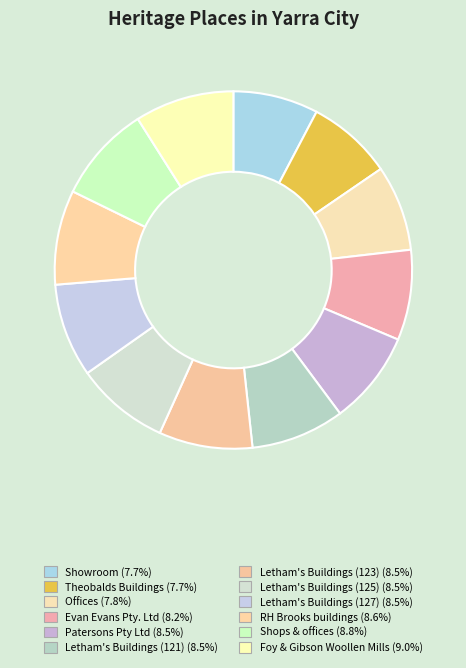

True or false: Patersons Pty Ltd accounts for 8% of the total.

True